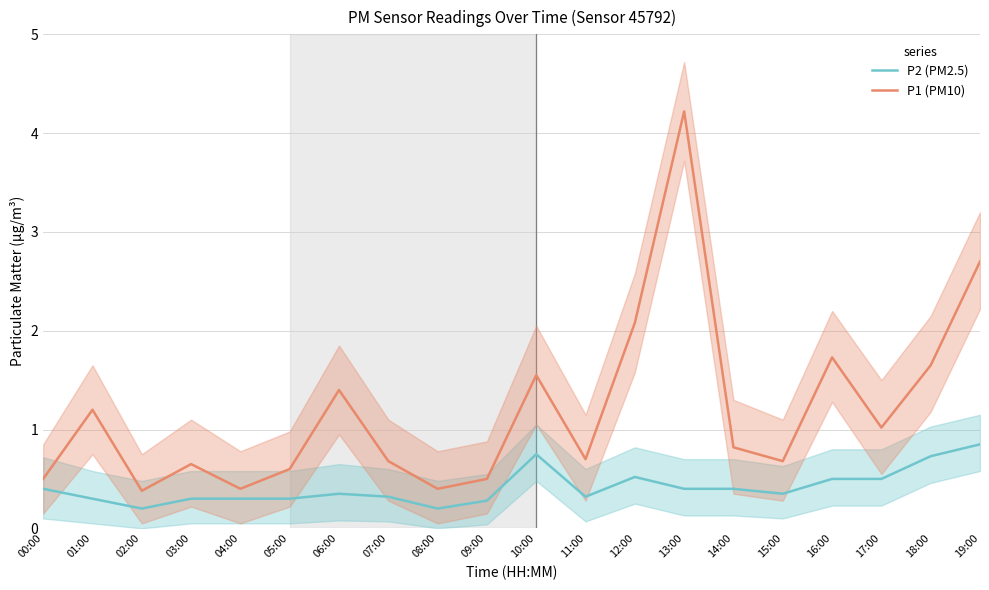

Which label corresponds to the largest value in the chart?

13:00